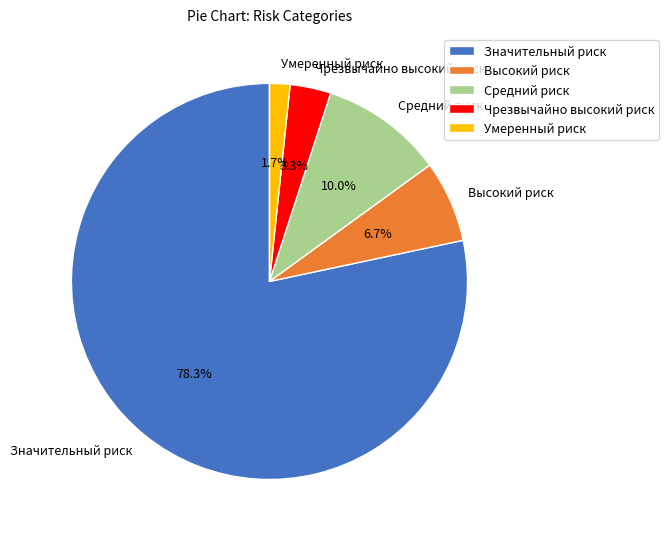

To the nearest percent, what percentage of the pie is Умеренный риск?

2%